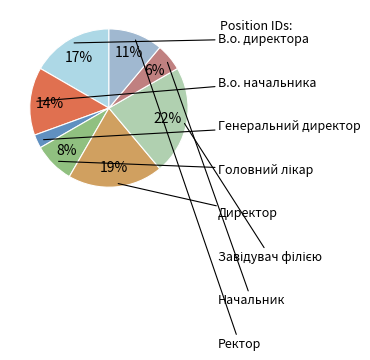

Is there any slice that represents more than half of the pie?

No